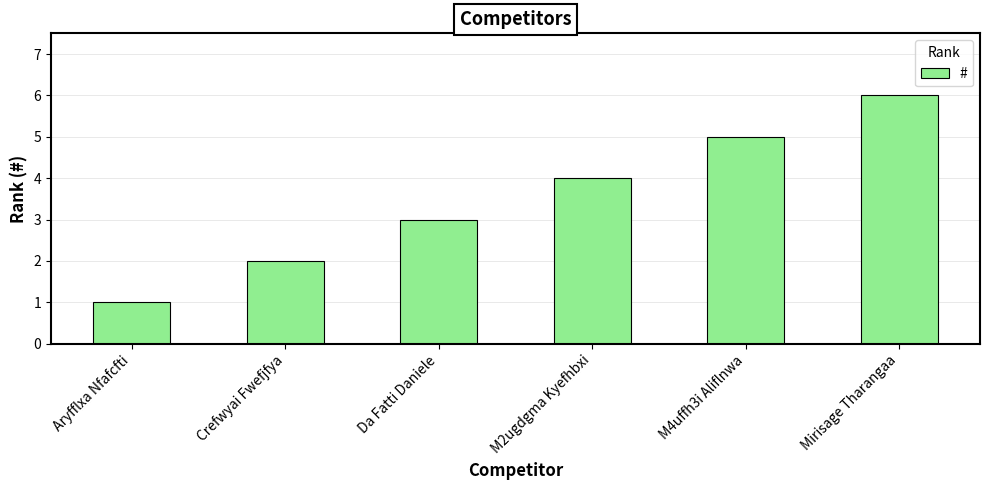

What is the change in value from M4uffh3i Aliflnwa to Mirisage Tharangaa?

+1